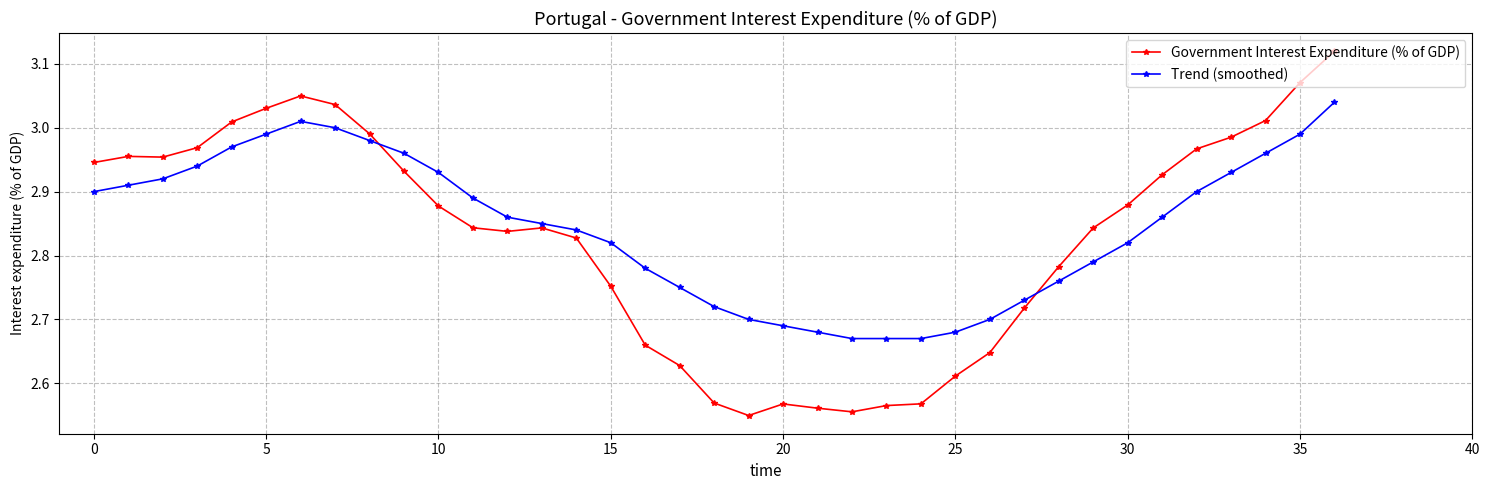

True or false: Trend (smoothed) and Government Interest Expenditure (% of GDP) intersect in this chart.

True